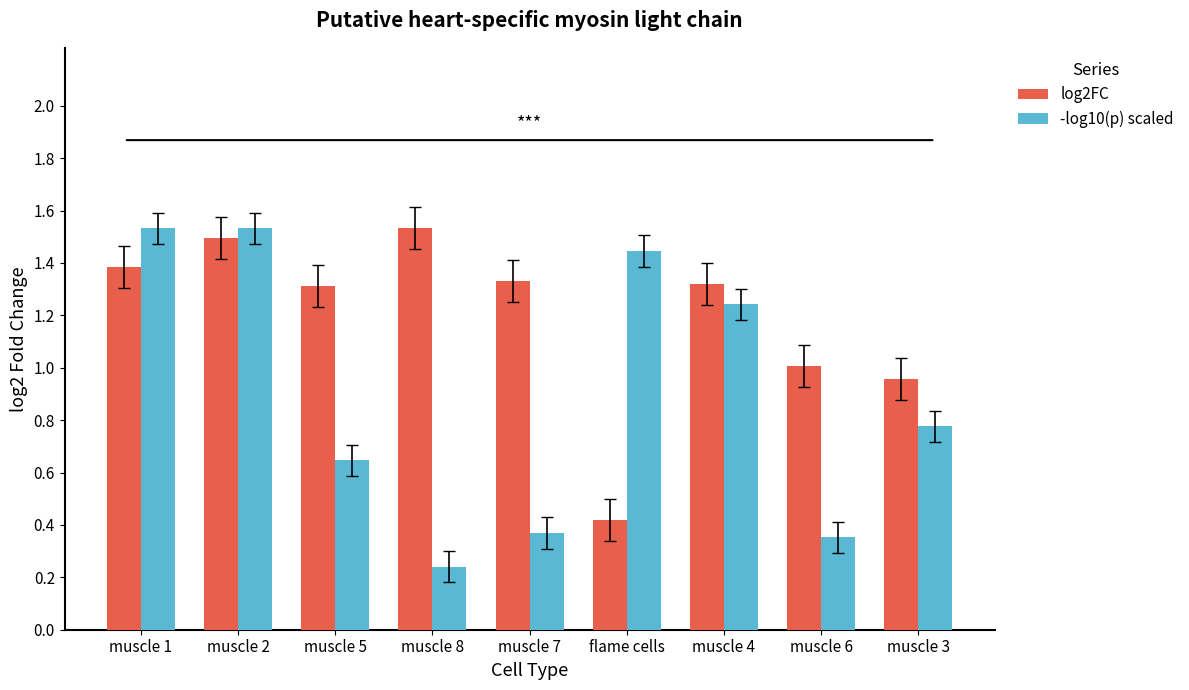

At how many categories does at least one series exceed 0?

9